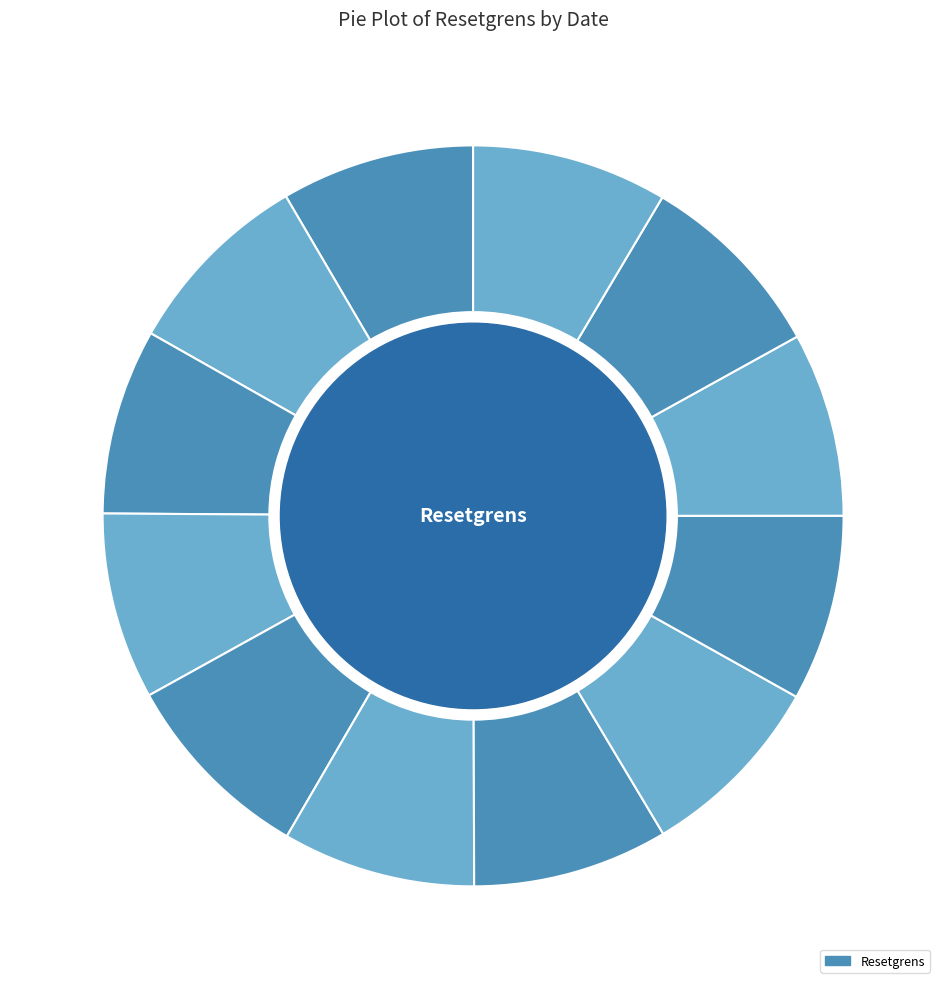

Approximately how many times larger is the value at 2025-08-12 compared to 2025-08-11?

1.0